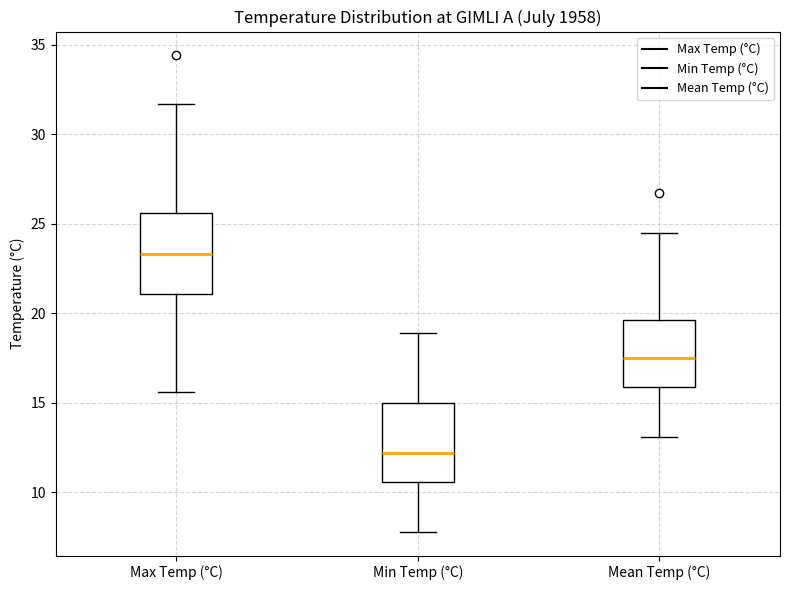

Which box's median line is the lowest?

Min Temp (°C)